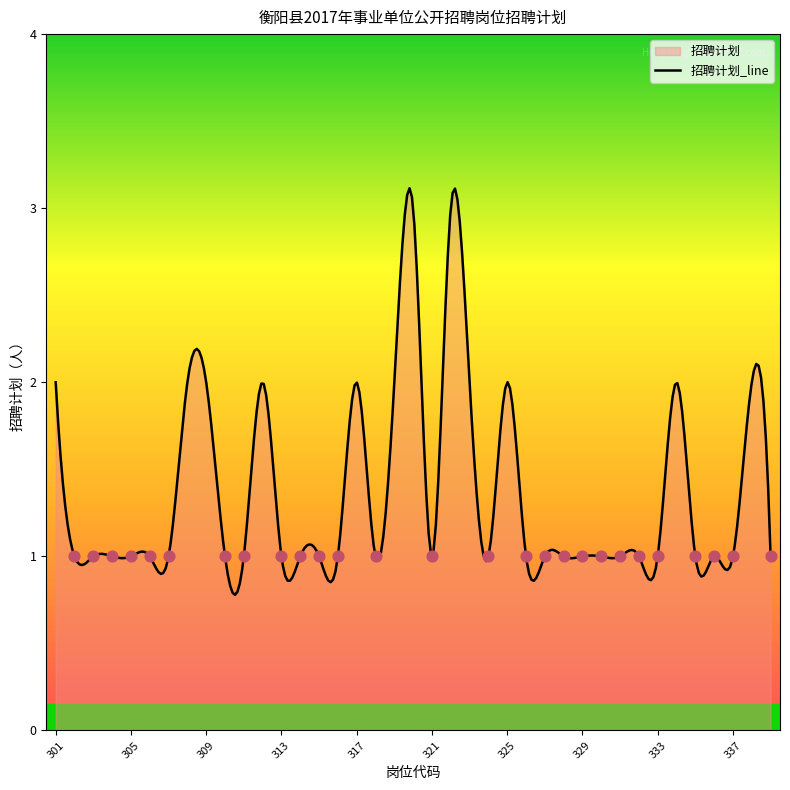

What is the ratio of the value at 308 to the value at 333?

2.0